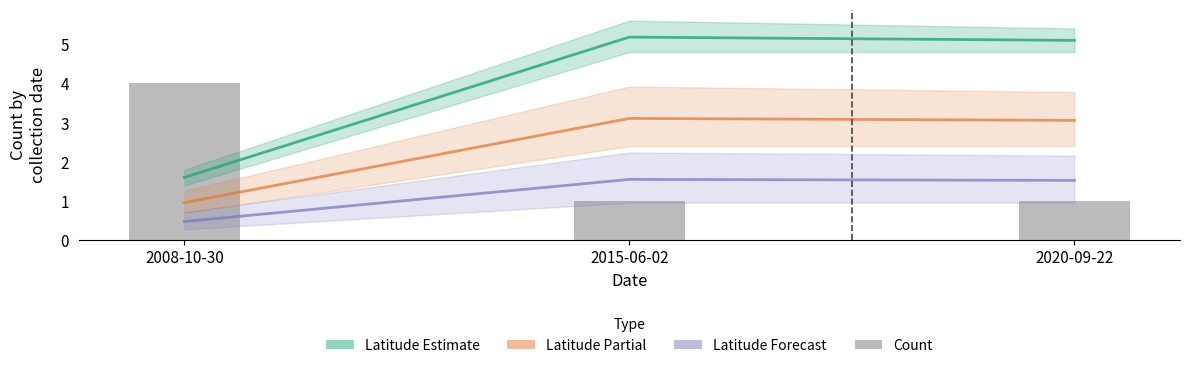

Which series has the largest total across all categories?

Latitude Estimate